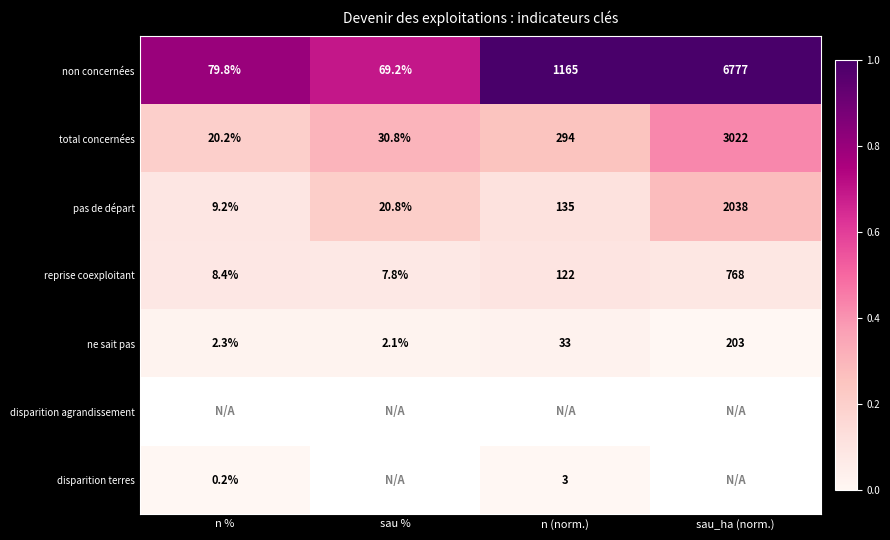

What is the difference between the highest and lowest values at n %?

0.8